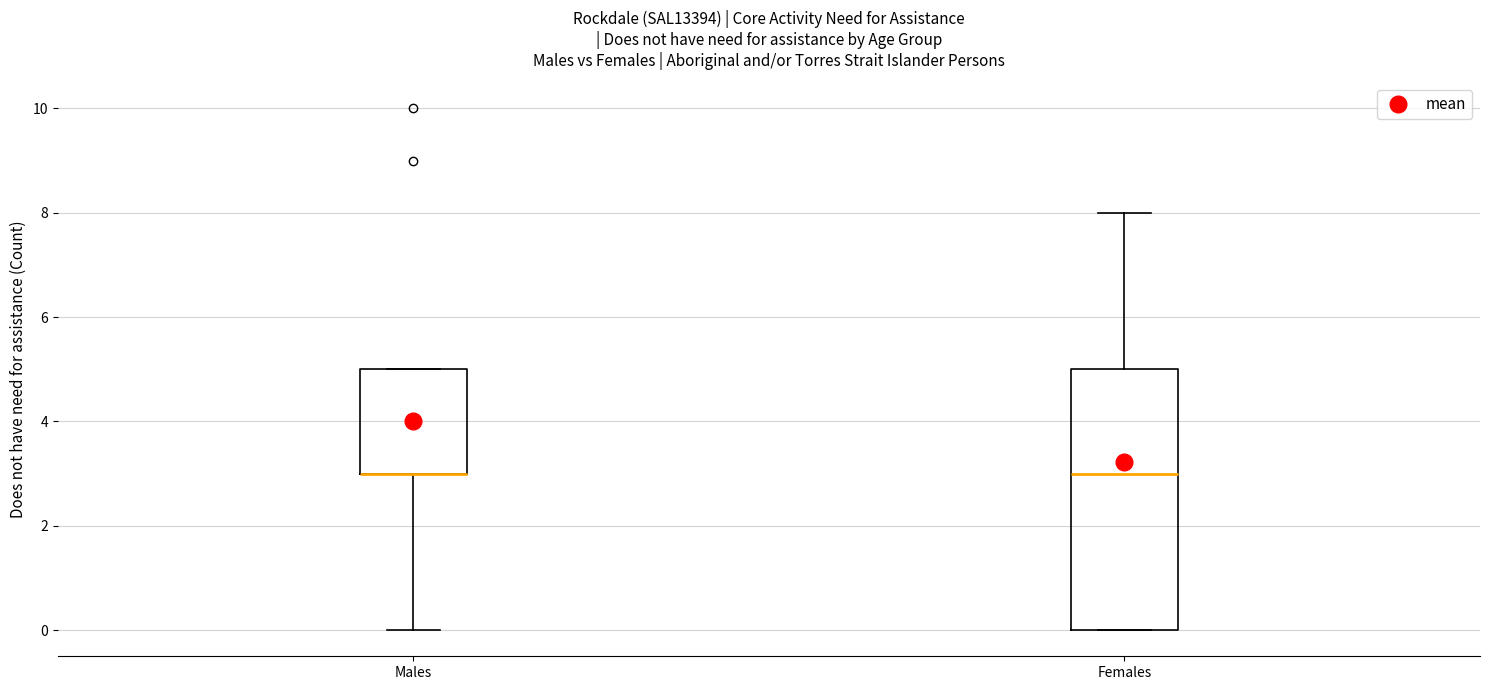

Reading left to right, transcribe this box plot: for each box, give where its median line is, the range the box spans, and where its two whiskers end, as read against the y-axis. The values are not printed on the chart, so give them approximately, as read against the axis.

Males: median 3 (drawn on the box's lower edge), box 3 to 5, whiskers 0 to 5
Females: median 3, box 0 to 5, whiskers 0 to 8